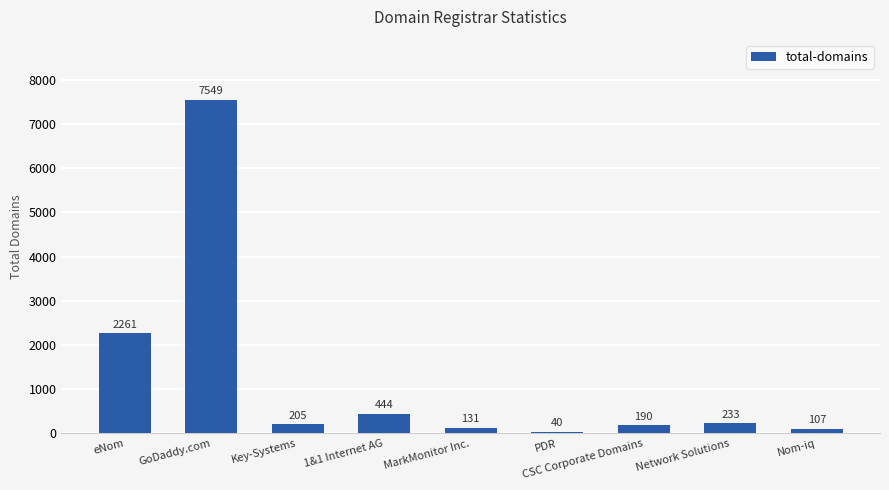

Approximately how many times larger is the value at Nom-iq compared to CSC Corporate Domains?

0.6